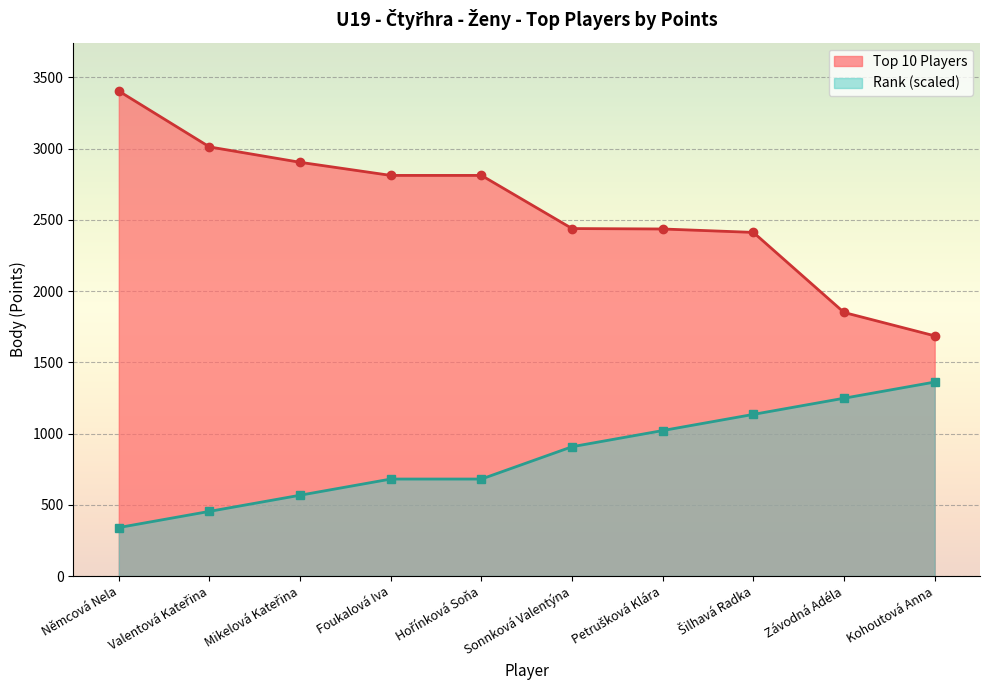

List the series in order of their peak value, highest first.

Top 10 Players, Rank